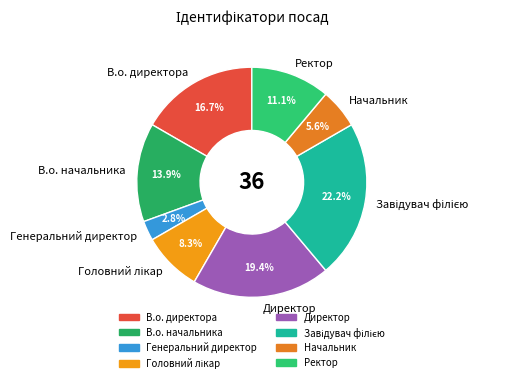

Does any single category account for the majority?

No